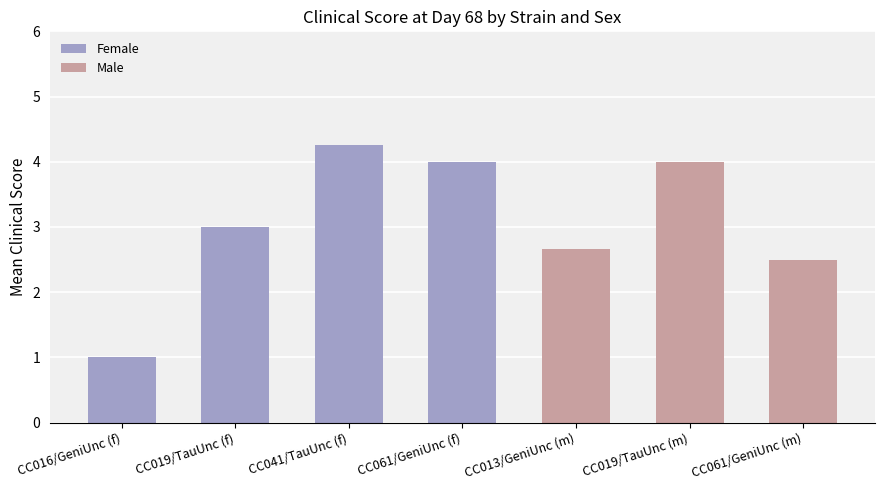

The chart shows a value of 3.0 at CC019/TauUnc (f). True or false?

True